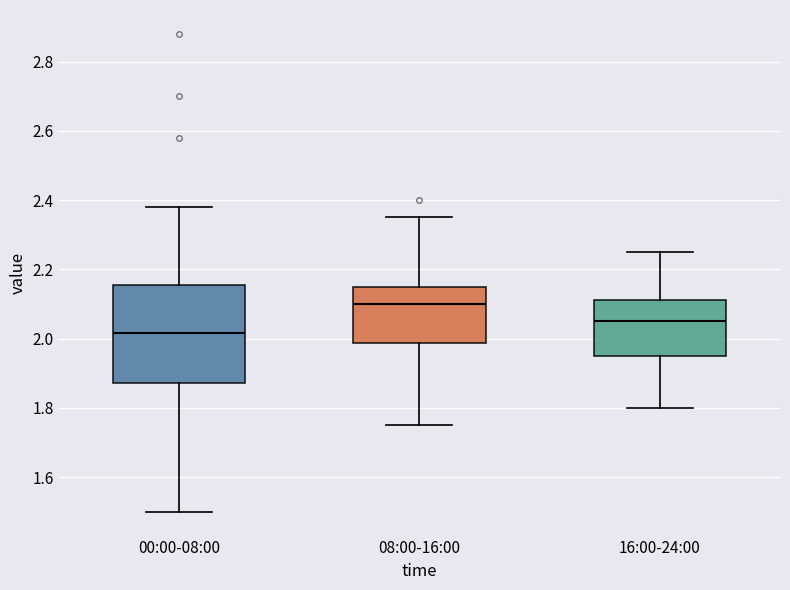

Reading left to right, read every box against the y-axis: the position of its median line, the range the box covers, and the ends of its whiskers. The values are not printed on the chart, so give them approximately, as read against the axis.

00:00-08:00: median 2.02, box 1.88 to 2.16, whiskers 1.50 to 2.38
08:00-16:00: median 2.10, box 1.98 to 2.16, whiskers 1.76 to 2.36
16:00-24:00: median 2.06, box 1.96 to 2.12, whiskers 1.80 to 2.26